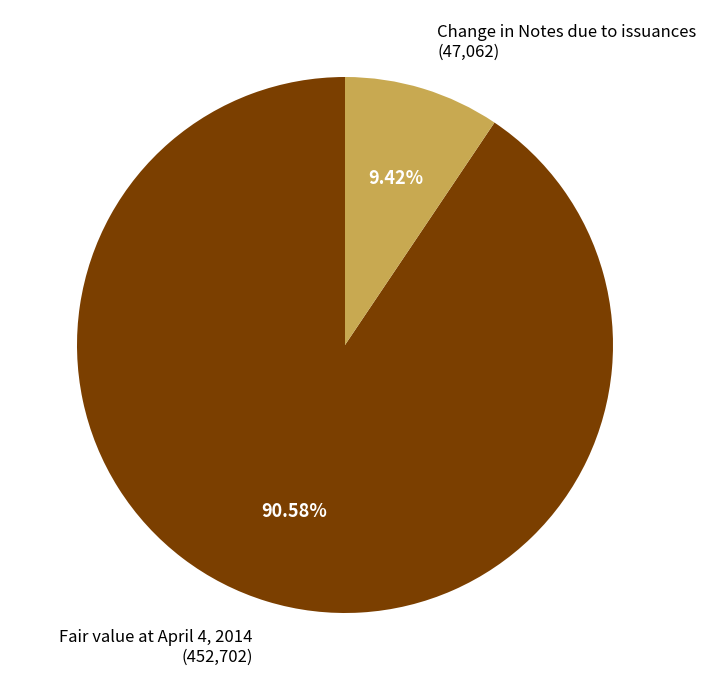

To the nearest percent, what is the average slice percentage?

50%